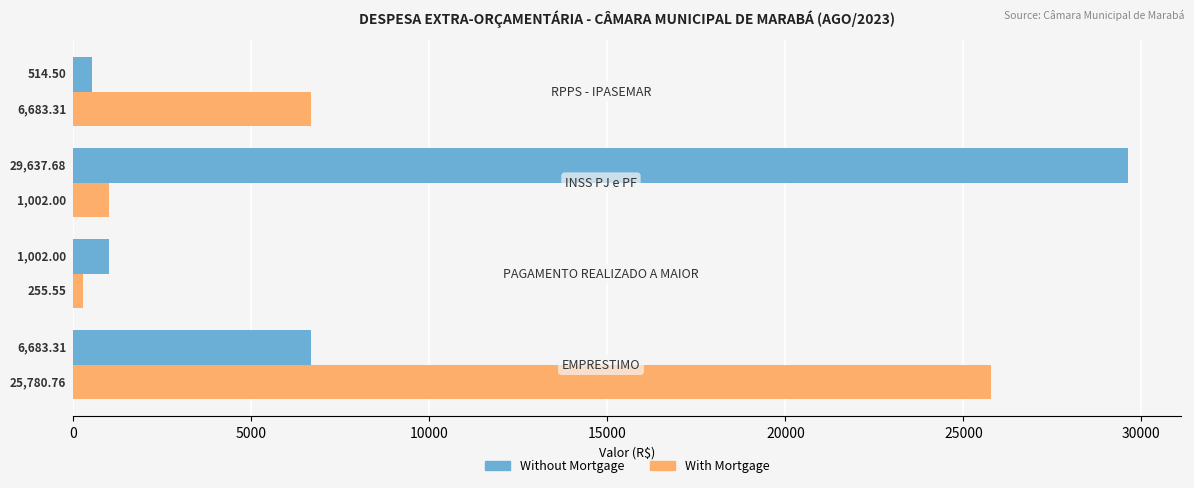

Rank the series by their maximum value, from highest to lowest.

Without Mortgage, With Mortgage